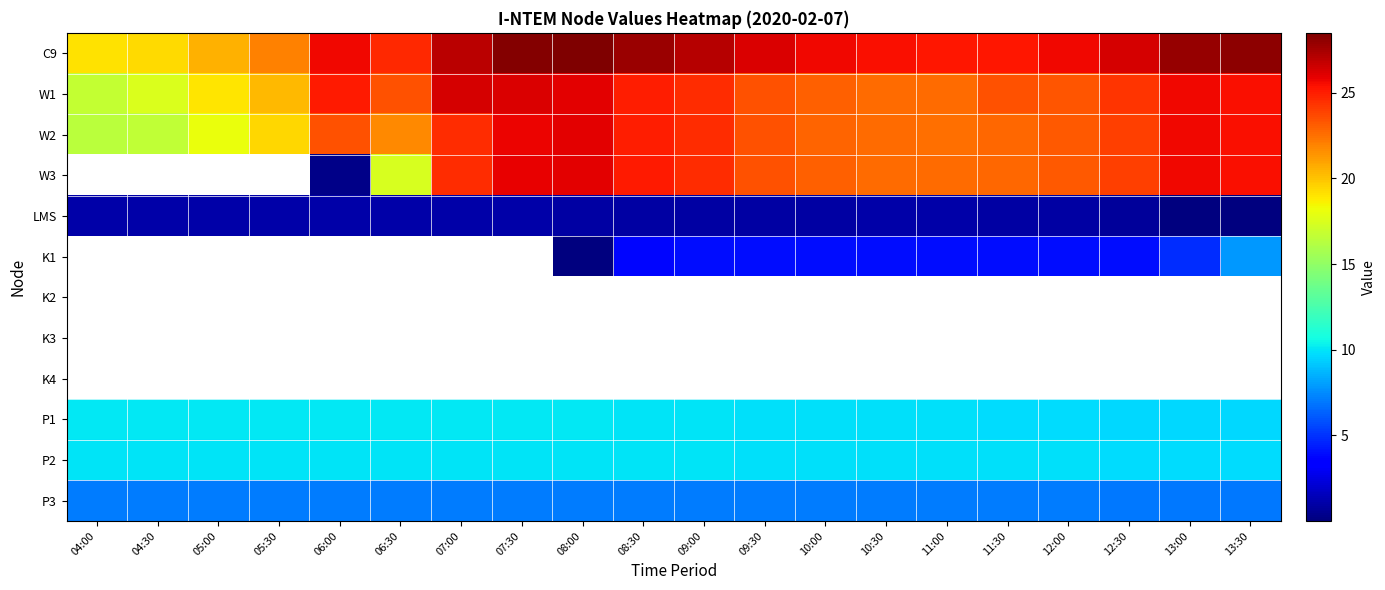

Reading left to right, transcribe all the data shown in this chart.

C9: 04:00=19.1	04:30=19.3	05:00=20.6	05:30=22.0	06:00=25.7	06:30=24.7	07:00=27.0	07:30=28.3	08:00=28.5	08:30=27.8	09:00=27.1	09:30=26.2	10:00=25.6	10:30=25.4	11:00=25.2	11:30=25.2	12:00=25.6	12:30=26.3	13:00=27.8	13:30=28.1
W1: 04:00=16.8	04:30=17.6	05:00=19.0	05:30=20.3	06:00=25.1	06:30=23.4	07:00=26.3	07:30=26.2	08:00=26.0	08:30=25.0	09:00=24.5	09:30=23.5	10:00=22.9	10:30=22.7	11:00=22.6	11:30=23.5	12:00=23.4	12:30=24.4	13:00=25.7	13:30=25.4
W2: 04:00=16.4	04:30=16.6	05:00=18.1	05:30=19.4	06:00=23.4	06:30=21.8	07:00=24.6	07:30=25.8	08:00=26.0	08:30=25.0	09:00=24.6	09:30=23.4	10:00=22.9	10:30=22.7	11:00=22.6	11:30=22.8	12:00=23.1	12:30=23.9	13:00=25.7	13:30=25.4
W3: 04:00=0.0	04:30=0.0	05:00=0.0	05:30=0.0	06:00=0.3	06:30=17.4	07:00=24.6	07:30=25.8	08:00=26.0	08:30=25.1	09:00=24.6	09:30=23.5	10:00=22.9	10:30=22.7	11:00=22.6	11:30=22.8	12:00=23.2	12:30=23.9	13:00=25.6	13:30=25.4
LMS: 04:00=1.1	04:30=1.1	05:00=1.1	05:30=1.0	06:00=1.0	06:30=1.0	07:00=1.0	07:30=1.0	08:00=1.0	08:30=1.0	09:00=1.0	09:30=1.0	10:00=1.0	10:30=1.0	11:00=1.0	11:30=1.0	12:00=1.0	12:30=0.8	13:00=0.0	13:30=0.0
K1: 04:00=0.0	04:30=0.0	05:00=0.0	05:30=0.0	06:00=0.0	06:30=0.0	07:00=0.0	07:30=0.0	08:00=0.0	08:30=3.8	09:00=4.0	09:30=4.0	10:00=4.0	10:30=4.0	11:00=4.0	11:30=4.0	12:00=4.0	12:30=4.0	13:00=4.8	13:30=7.8
K2: 04:00=0.0	04:30=0.0	05:00=0.0	05:30=0.0	06:00=0.0	06:30=0.0	07:00=0.0	07:30=0.0	08:00=0.0	08:30=0.0	09:00=0.0	09:30=0.0	10:00=0.0	10:30=0.0	11:00=0.0	11:30=0.0	12:00=0.0	12:30=0.0	13:00=0.0	13:30=0.0
K3: 04:00=0.0	04:30=0.0	05:00=0.0	05:30=0.0	06:00=0.0	06:30=0.0	07:00=0.0	07:30=0.0	08:00=0.0	08:30=0.0	09:00=0.0	09:30=0.0	10:00=0.0	10:30=0.0	11:00=0.0	11:30=0.0	12:00=0.0	12:30=0.0	13:00=0.0	13:30=0.0
K4: 04:00=0.0	04:30=0.0	05:00=0.0	05:30=0.0	06:00=0.0	06:30=0.0	07:00=0.0	07:30=0.0	08:00=0.0	08:30=0.0	09:00=0.0	09:30=0.0	10:00=0.0	10:30=0.0	11:00=0.0	11:30=0.0	12:00=0.0	12:30=0.0	13:00=0.0	13:30=0.0
P1: 04:00=10.1	04:30=10.0	05:00=10.1	05:30=10.1	06:00=10.1	06:30=10.1	07:00=10.1	07:30=10.1	08:00=10.0	08:30=10.0	09:00=9.9	09:30=9.9	10:00=9.9	10:30=9.8	11:00=9.8	11:30=9.8	12:00=9.8	12:30=9.7	13:00=9.7	13:30=9.6
P2: 04:00=9.9	04:30=9.9	05:00=9.9	05:30=10.0	06:00=10.0	06:30=10.0	07:00=10.0	07:30=10.0	08:00=9.9	08:30=9.9	09:00=9.9	09:30=9.9	10:00=9.9	10:30=9.9	11:00=9.8	11:30=9.8	12:00=9.8	12:30=9.8	13:00=9.8	13:30=9.7
P3: 04:00=7.1	04:30=7.1	05:00=7.1	05:30=7.1	06:00=7.1	06:30=7.1	07:00=7.1	07:30=7.1	08:00=7.1	08:30=7.1	09:00=7.1	09:30=7.1	10:00=7.1	10:30=7.1	11:00=7.1	11:30=7.0	12:00=7.0	12:30=7.0	13:00=7.0	13:30=7.0